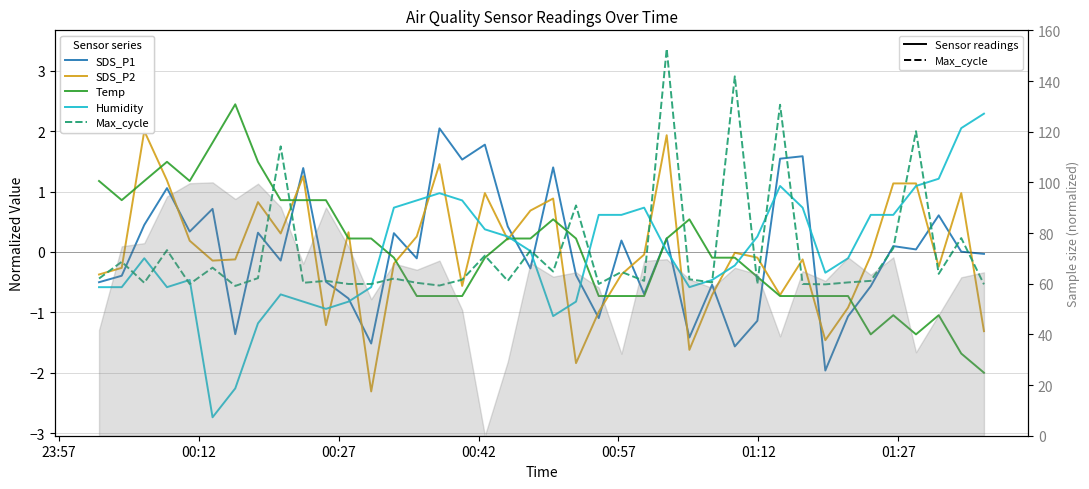

True or false: SDS_P2 has a value of -0.1 at 01:12.

True